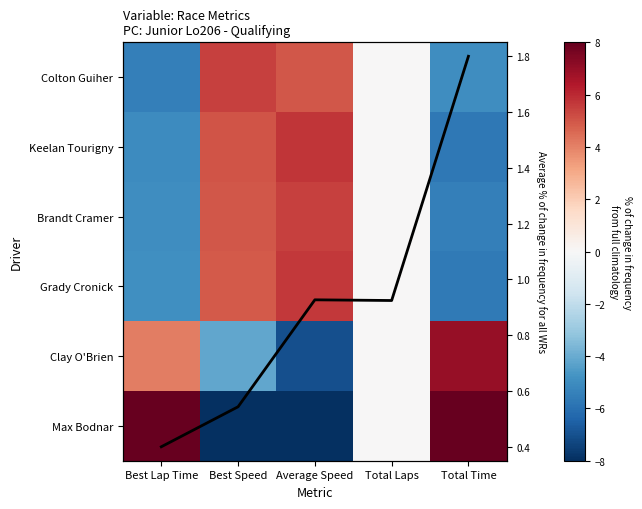

Read the Brandt Cramer value at Best Lap Time.

-4.9